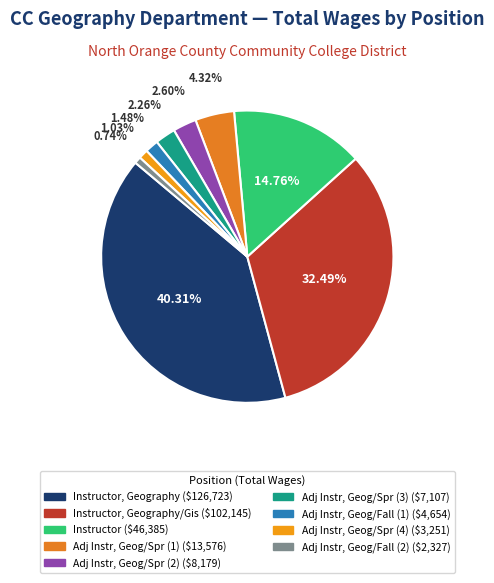

How many segments does this pie chart have?

9